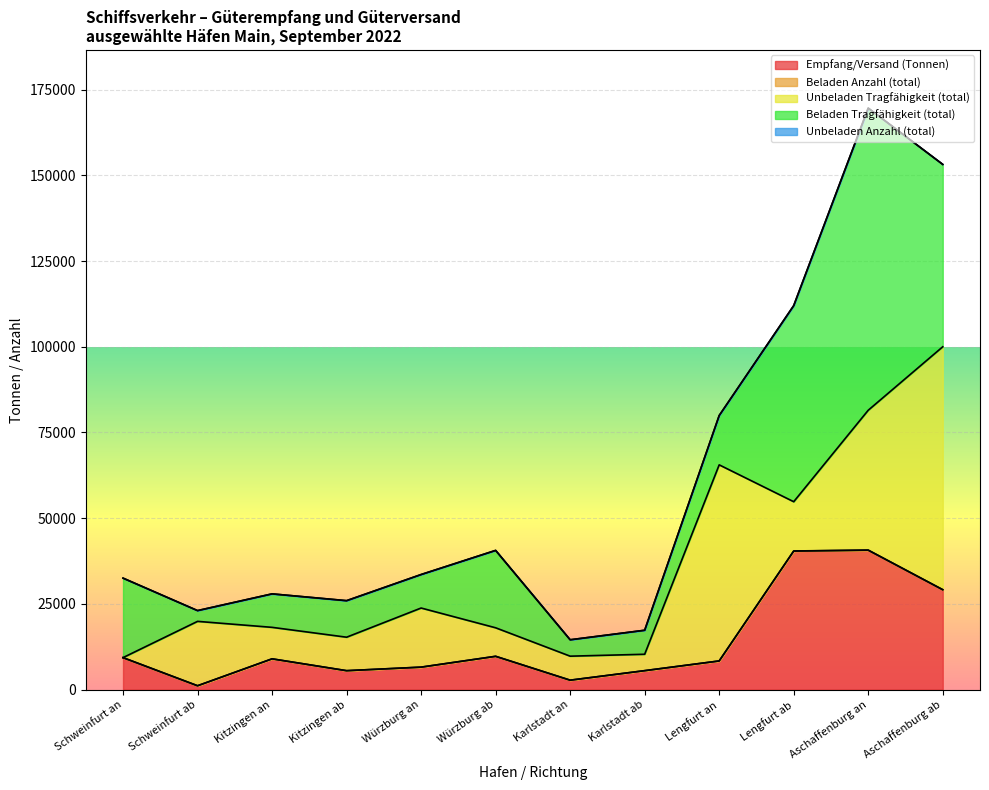

What is the average value of the Unbeladen Anzahl (total) series?

11